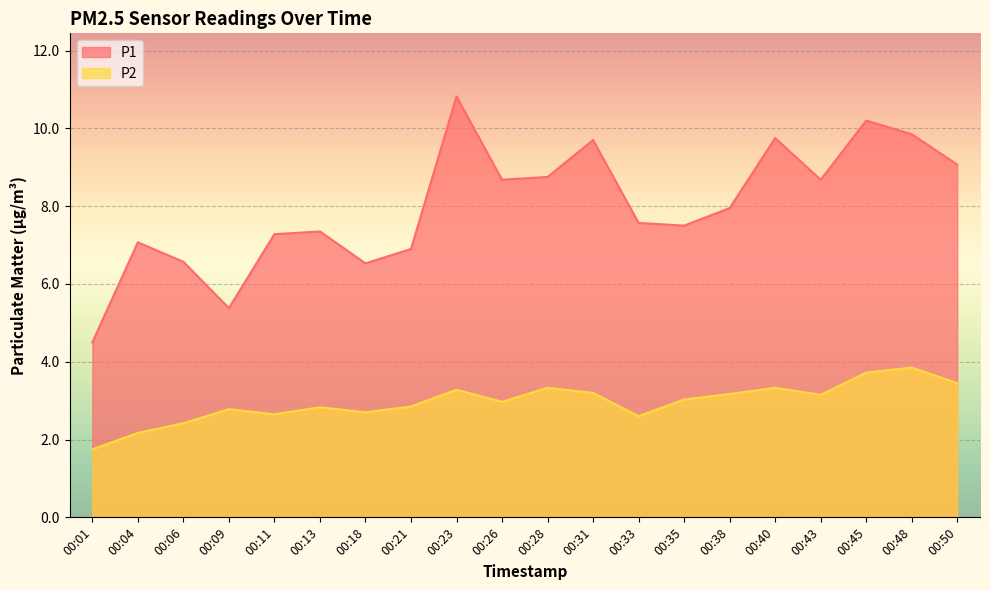

Rank the series by their maximum value, from lowest to highest.

P2, P1